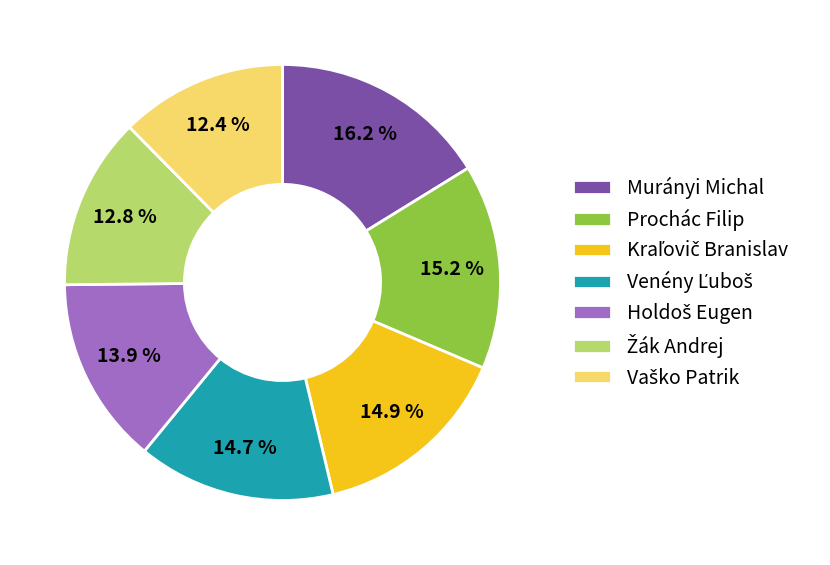

Is there a majority slice in this chart?

No